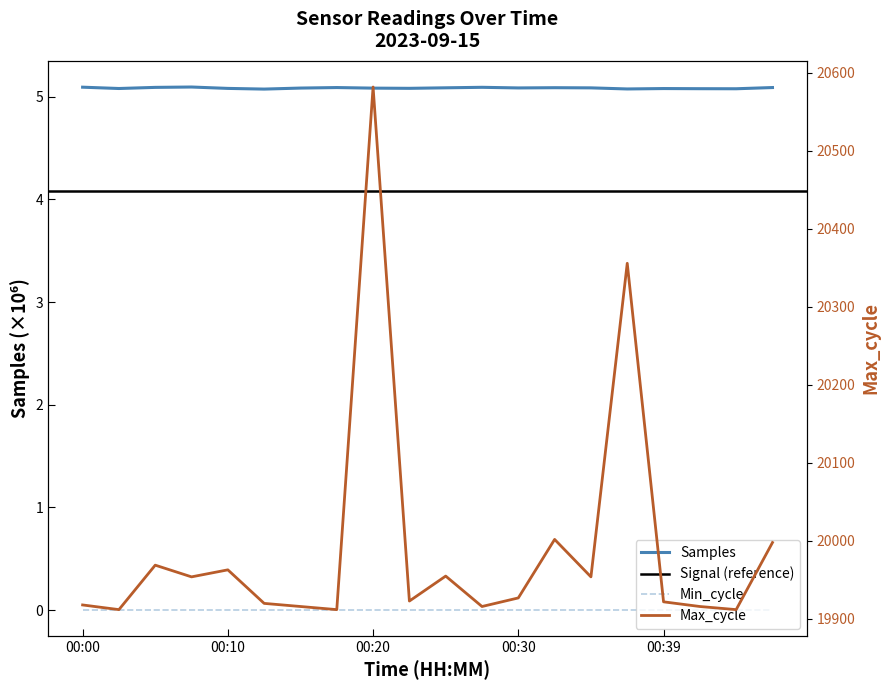

The Samples series shows 5.1 at 00:25. True or false?

True